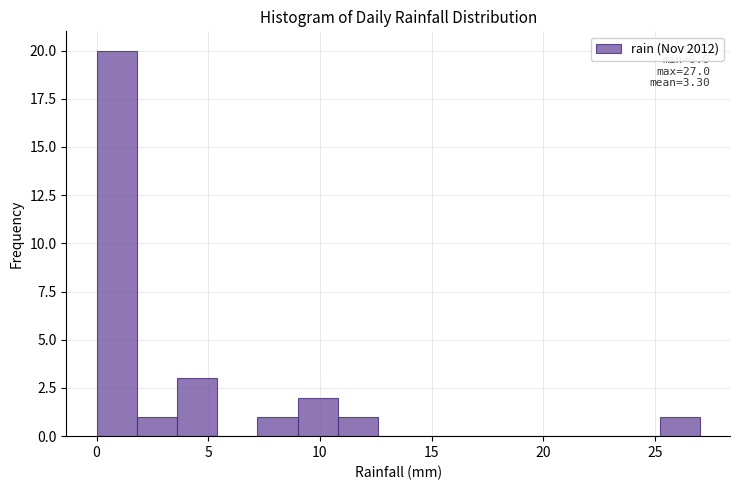

Around what value on the x-axis is the tallest bar? Give the approximate position of its centre, as read against the axis.

1.0